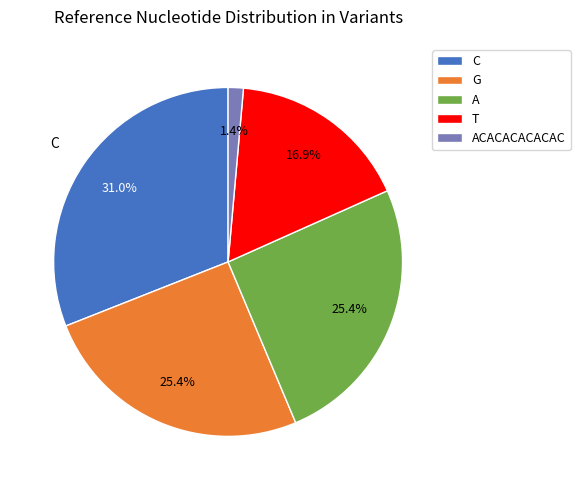

To the nearest percent, what is the combined percentage of ACACACACACAC and G?

27%